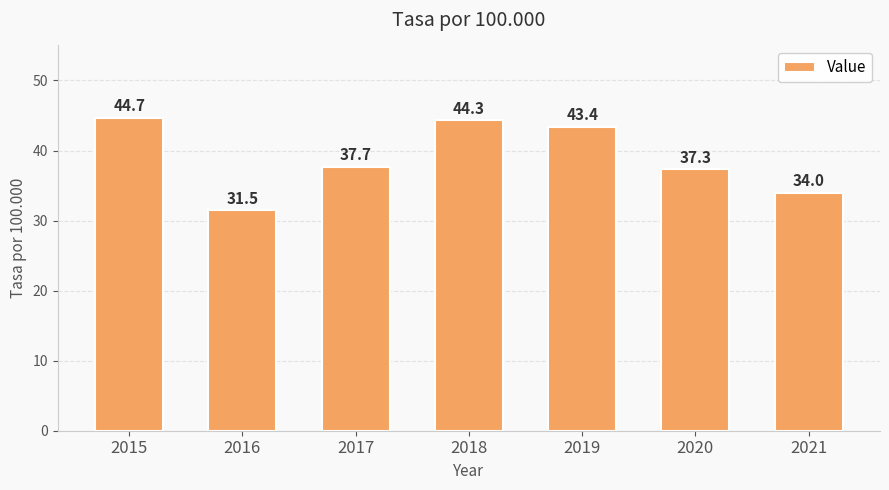

What is the greatest value displayed?

44.7